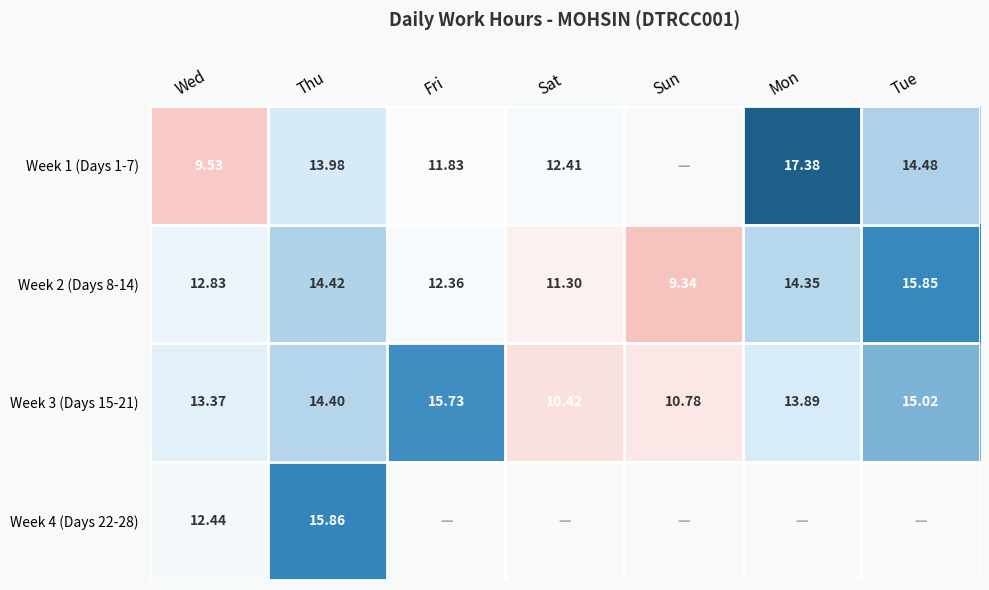

At which category does the chart reach its peak across all series?

Mon